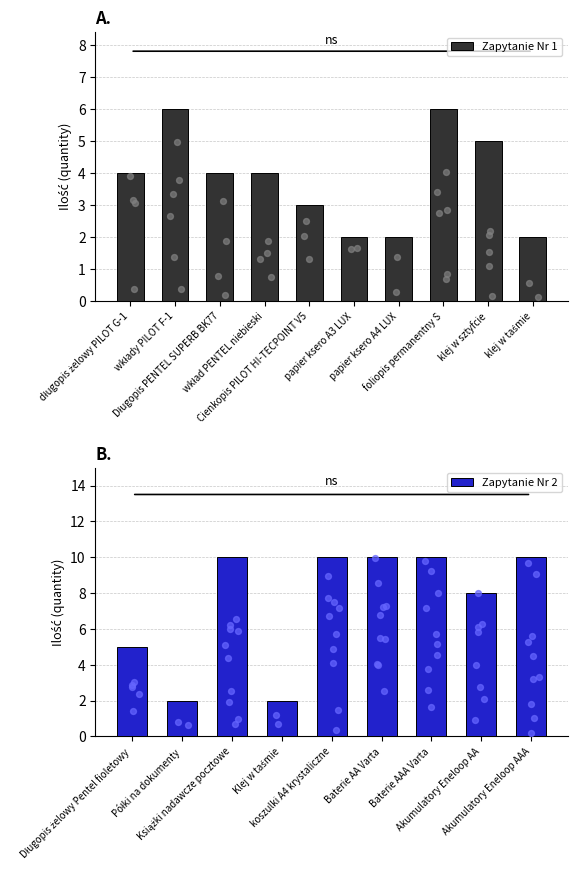

How many values in the Zapytanie Nr 2 series are below 10?

4